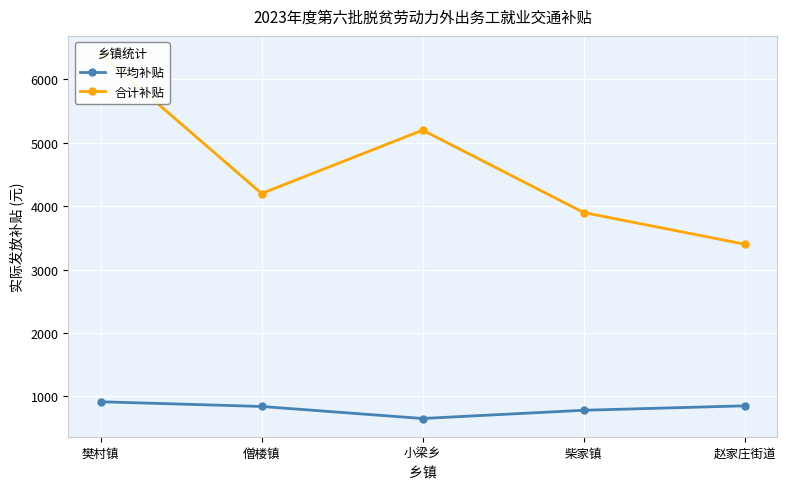

True or false: 合计补贴 and 平均补贴 cross at least once.

False